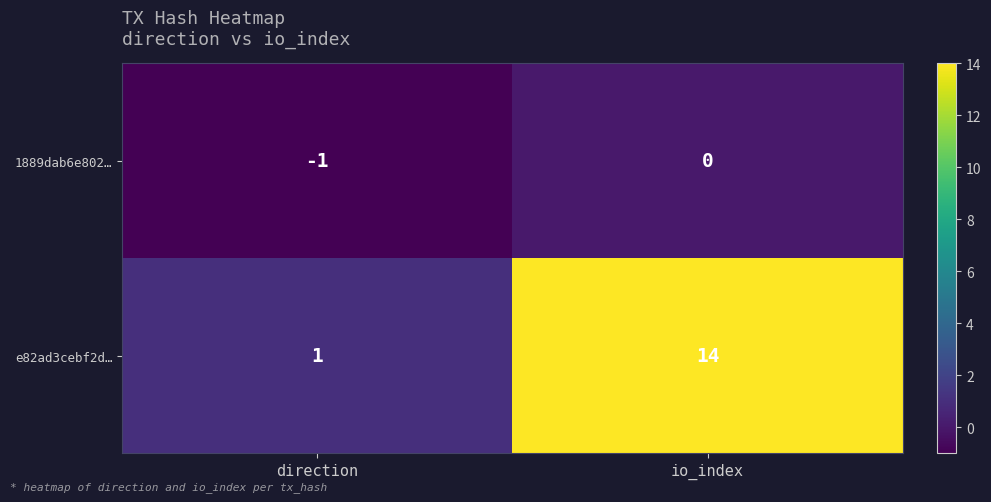

Which label corresponds to the smallest value in the chart?

direction